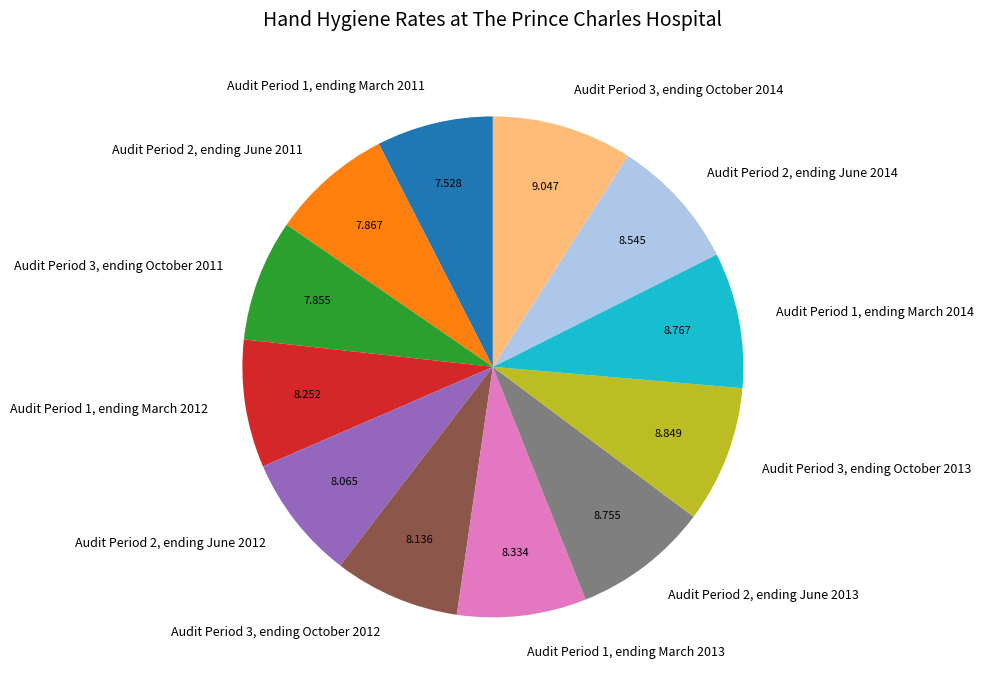

Combined, do Audit Period 2, ending June 2012 and Audit Period 1, ending March 2011 account for over 50%?

No